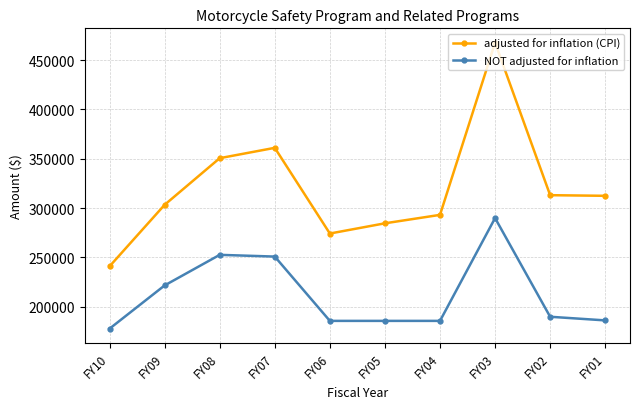

Rank the series by their average value, from lowest to highest.

NOT adjusted for inflation, adjusted for inflation (CPI)